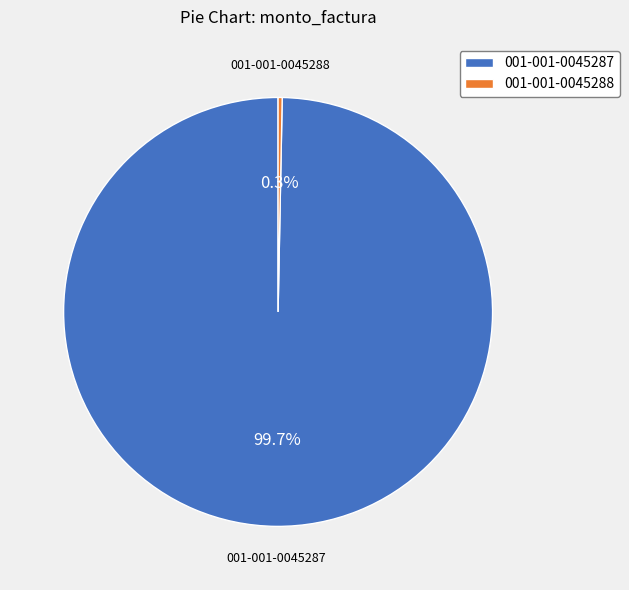

What is the total percentage of 001-001-0045288 and 001-001-0045287?

100.0%